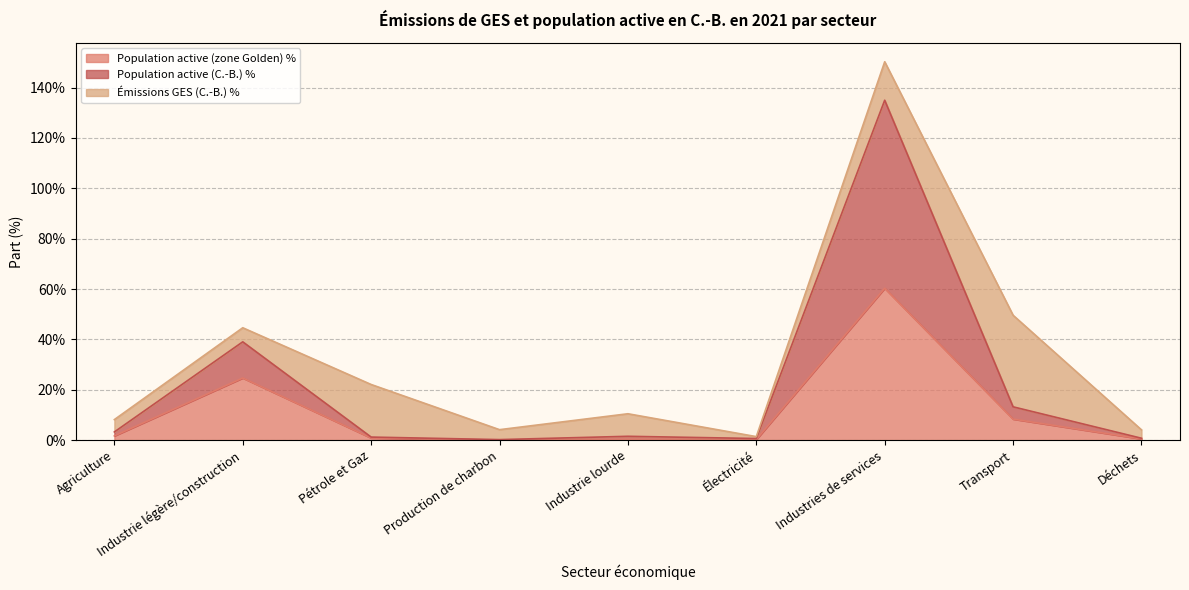

True or false: Population active (C.-B.) % and Population active (zone Golden) % cross at least once.

False